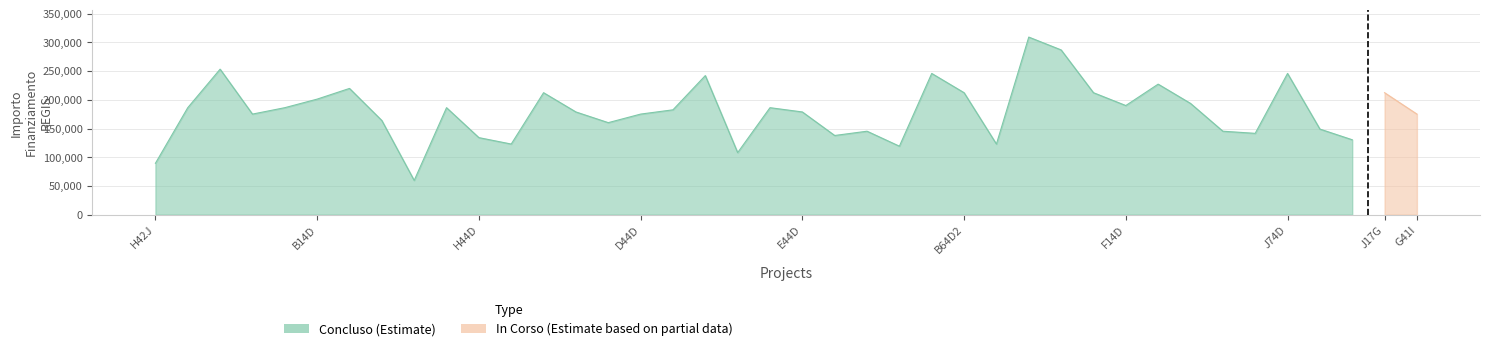

Which category has the highest value across all series?

27